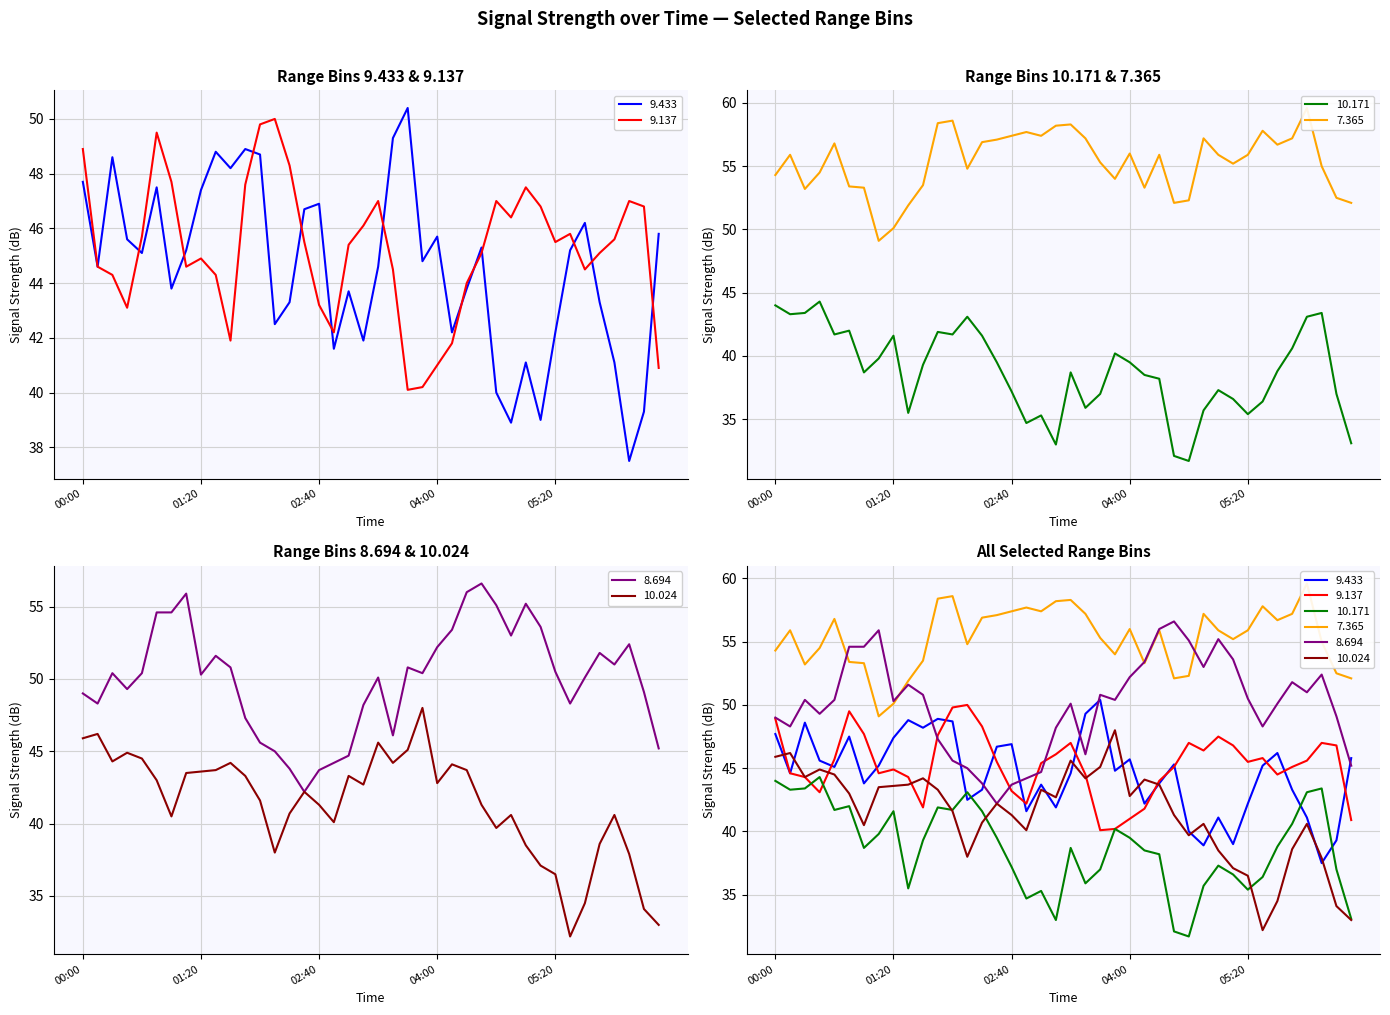

Count the number of data series in this chart.

6